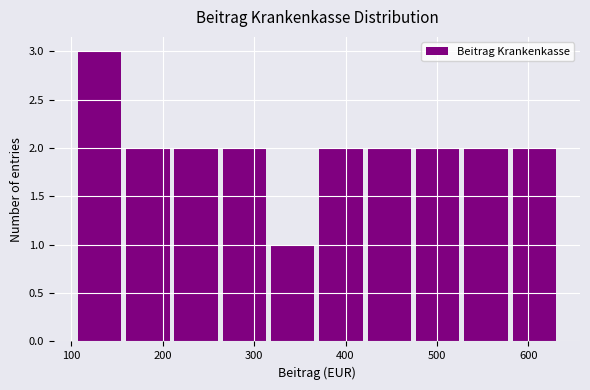

Reading left to right, list every bar in this chart as the range it spans on the x-axis followed by its height. Neither the bar edges nor the heights are printed on the chart, so give them approximately, as read against the axes.

100 to 160: 3
160 to 210: 2
210 to 260: 2
260 to 320: 2
320 to 370: 1
370 to 420: 2
420 to 470: 2
470 to 530: 2
530 to 580: 2
580 to 630: 2